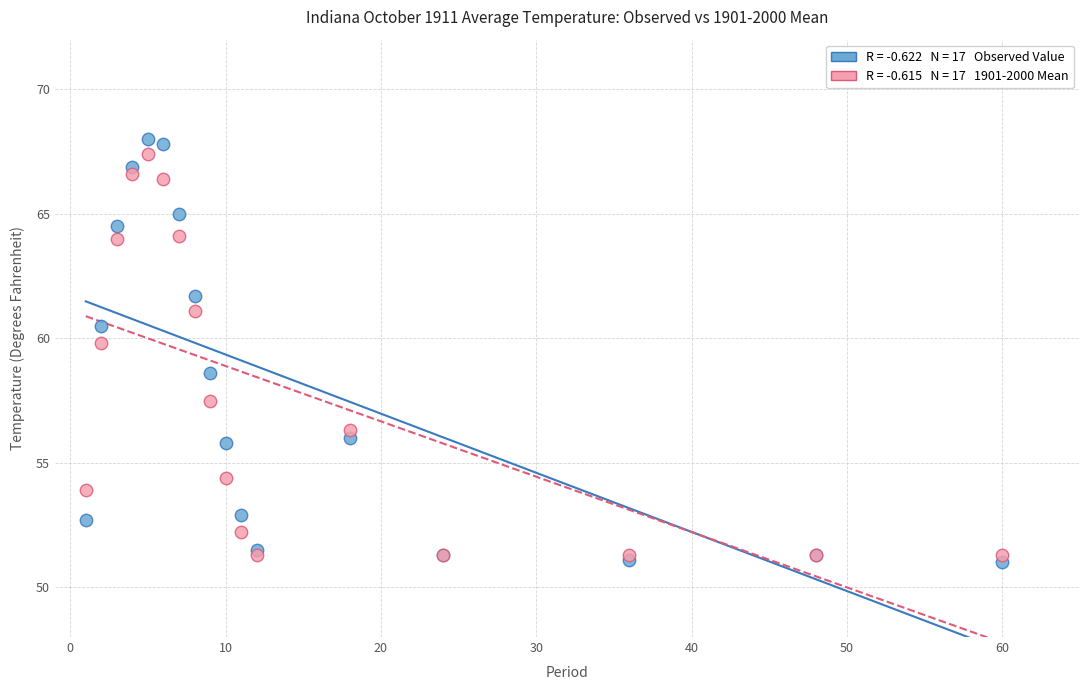

Across all series, what Y value is closest to 59?

58.6